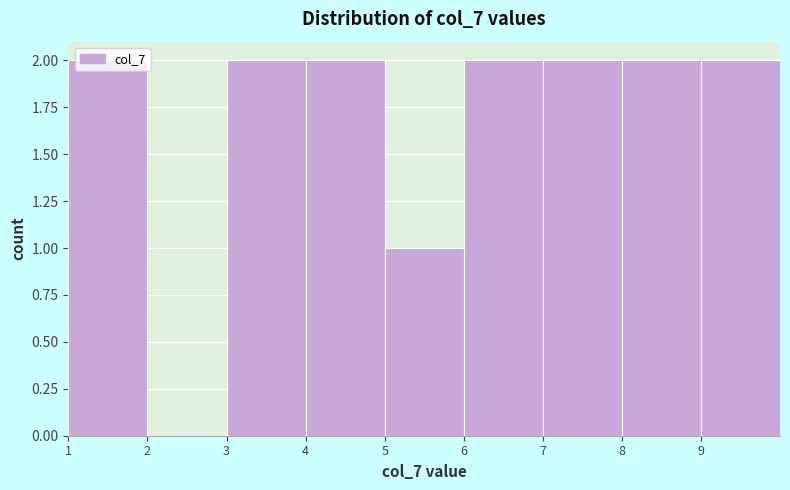

Reading left to right, transcribe this chart: for each bar, give the range it covers on the x-axis and its height. The values are not printed on the chart, so give them approximately, as read against the axis.

1 to 2: 2
2 to 3: 0
3 to 4: 2
4 to 5: 2
5 to 6: 1
6 to 7: 2
7 to 8: 2
8 to 9: 2
9 to 10: 2